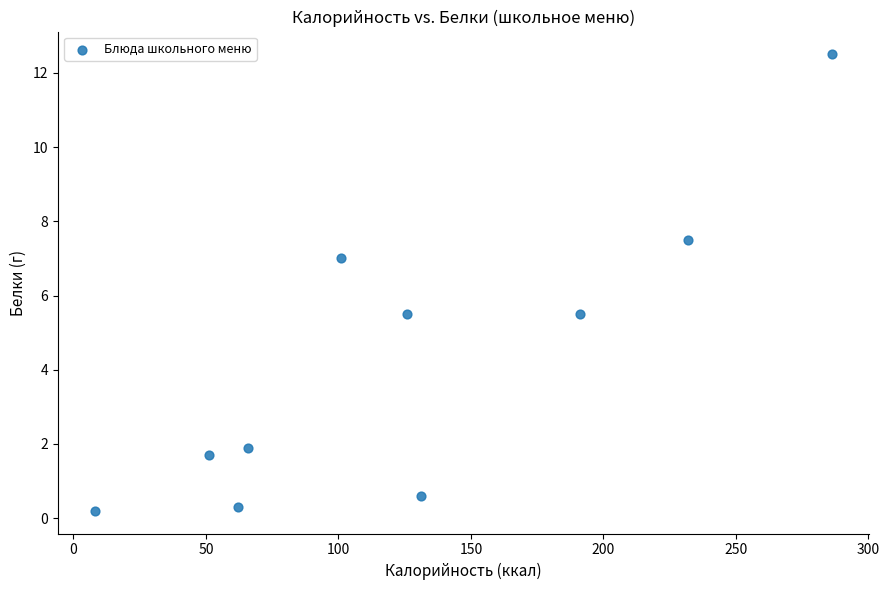

What is the range of Y values (max minus min)?

12.3